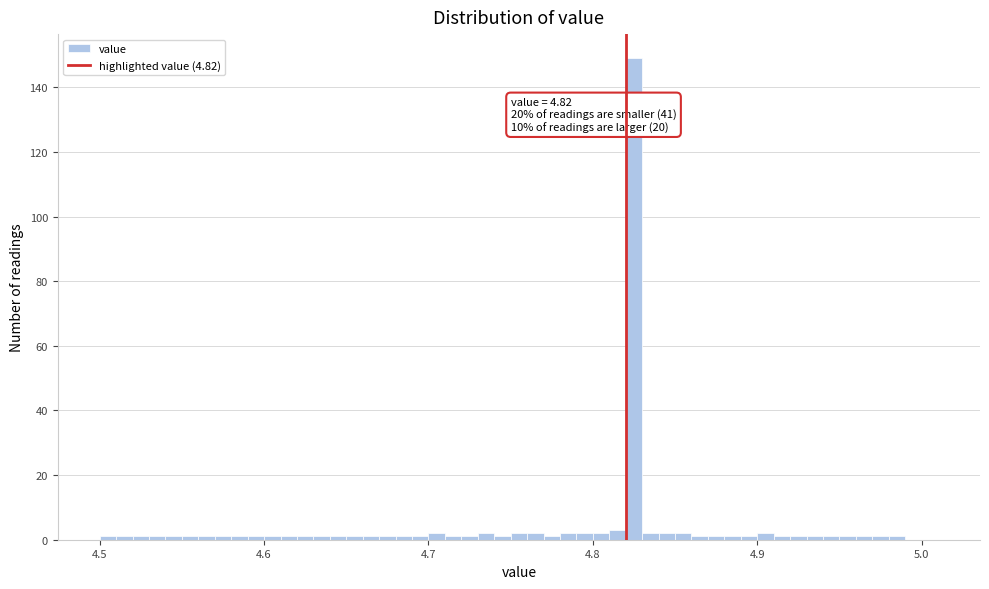

Around what value on the x-axis is the tallest bar? Give the approximate position of its centre, as read against the axis.

4.83